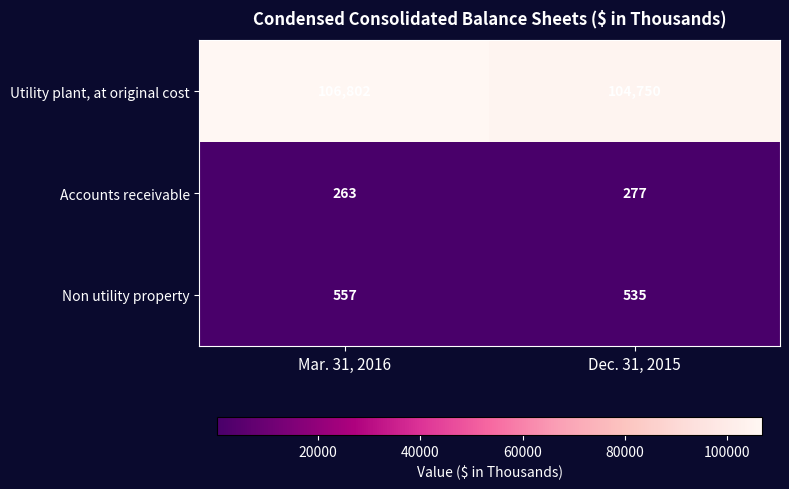

What is the approximate value of Utility plant, at original cost at Mar. 31, 2016, to the nearest 10?

106800